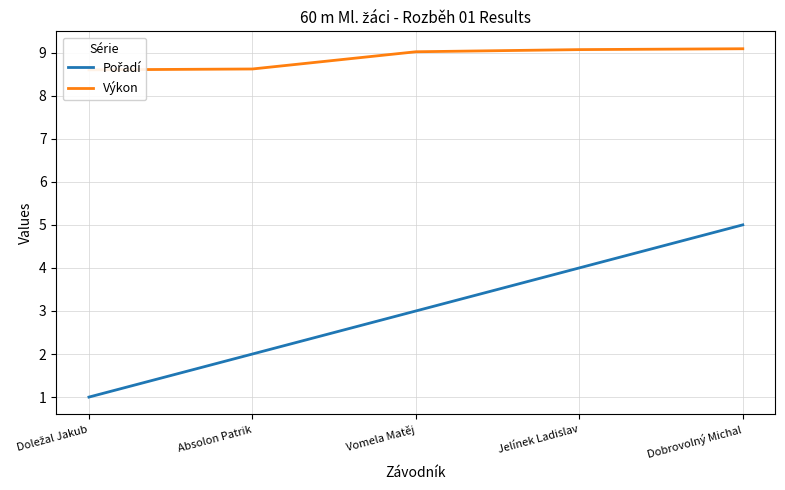

The value of Pořadí at Vomela Matěj is 4.3. True or false?

False